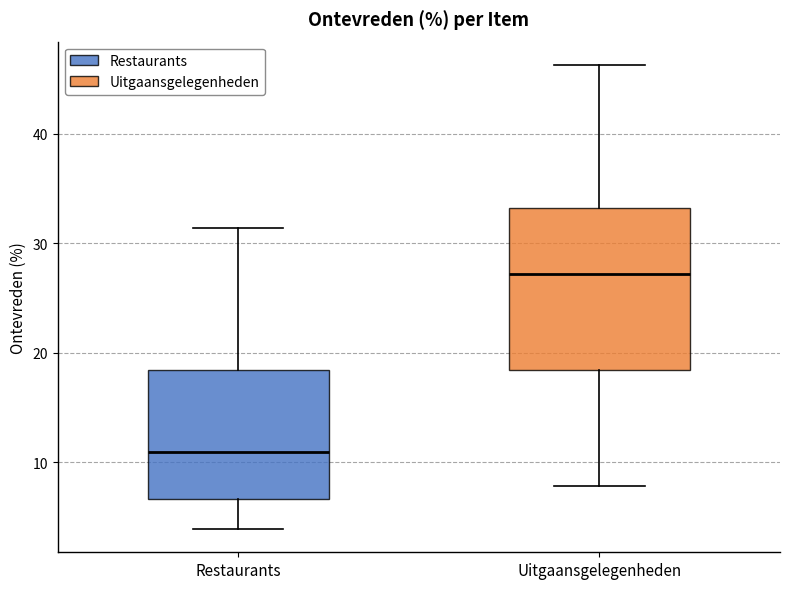

Reading left to right, read every box against the y-axis: the position of its median line, the range the box covers, and the ends of its whiskers. The values are not printed on the chart, so give them approximately, as read against the axis.

Restaurants: median 11, box 7 to 18, whiskers 4 to 31
Uitgaansgelegenheden: median 27, box 18 to 33, whiskers 8 to 46